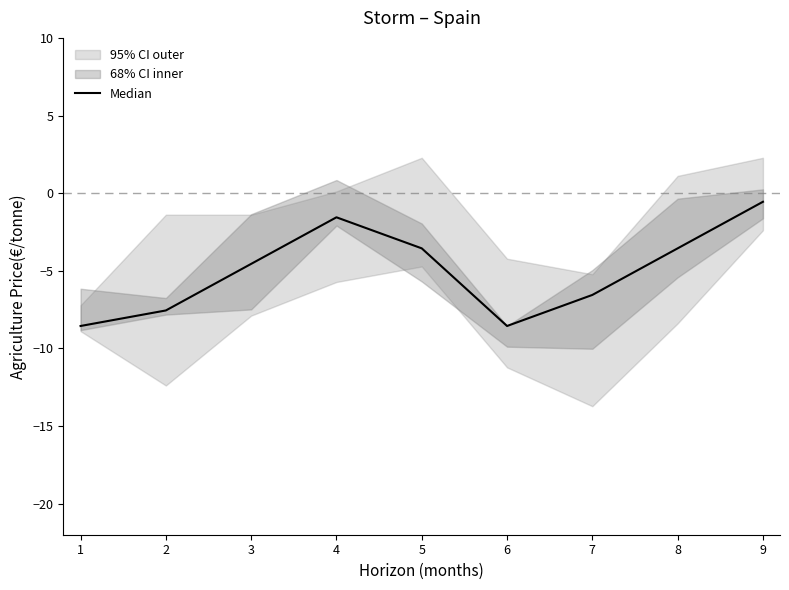

How many points are lower than both their immediate neighbors (excluding endpoints)?

1